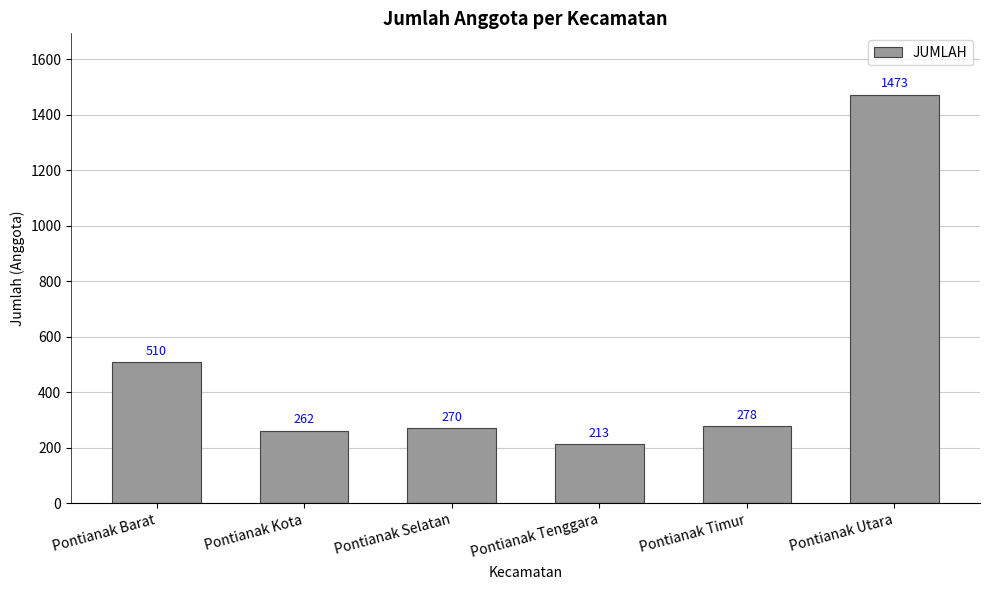

What is the ratio of the value at Pontianak Kota to the value at Pontianak Tenggara?

1.2